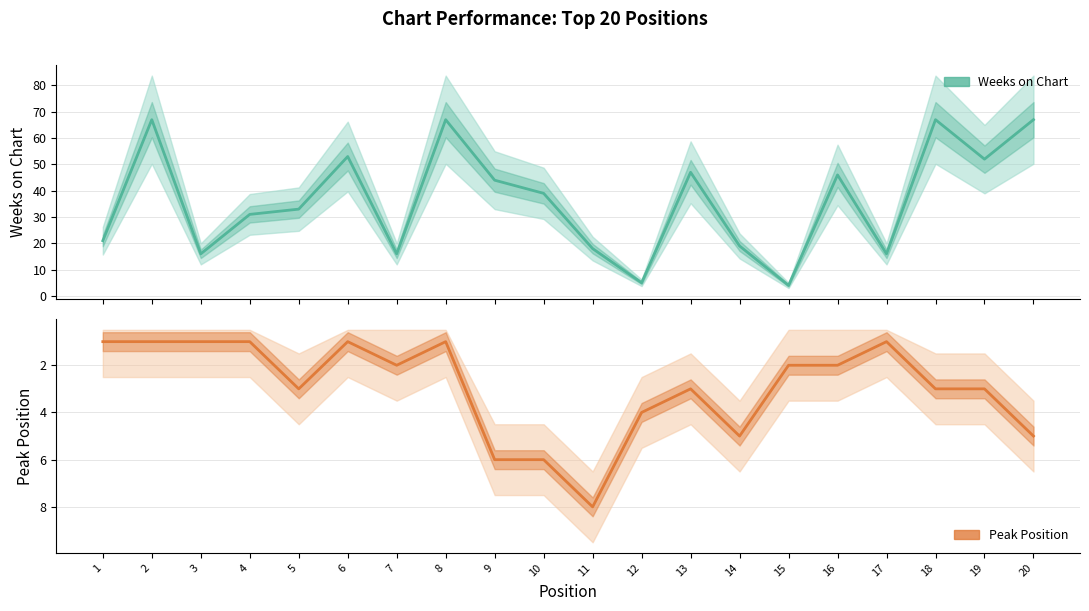

Is the value of Peak Position at 1 greater than the value of Weeks on Chart at 18?

No